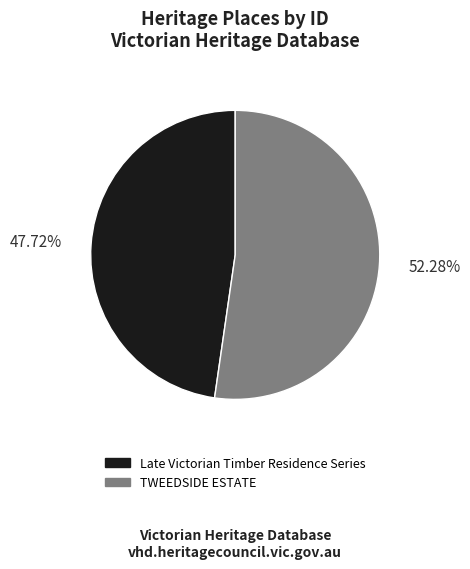

Combined, what portion of the pie is Late Victorian Timber Residence Series and TWEEDSIDE ESTATE?

100.0%